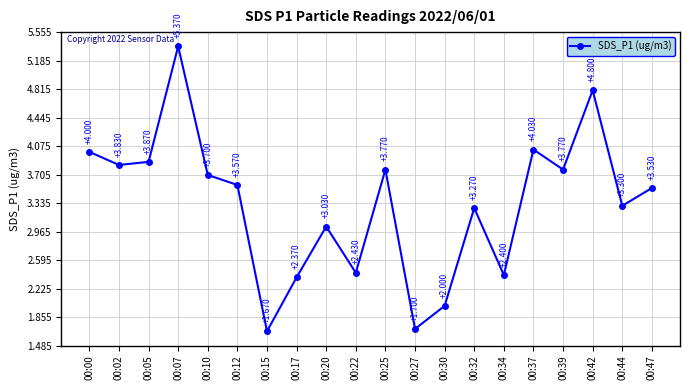

How many distinct data groups are displayed?

1